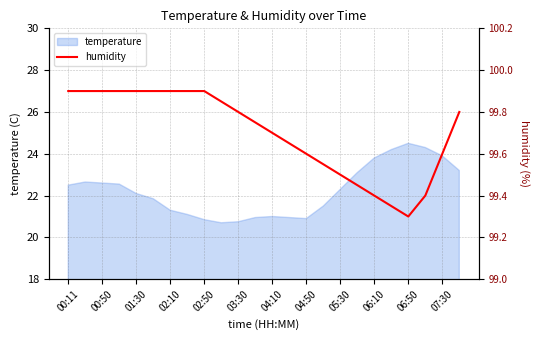

What is the maximum value for temperature?

24.5